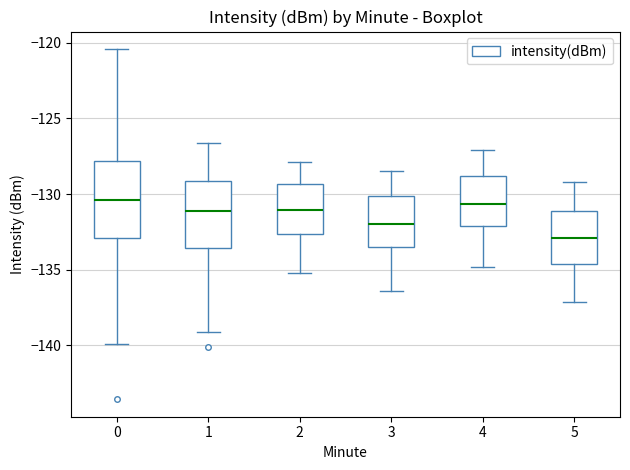

Where is the lower edge of the box at x = 0 on the y-axis? The values are not printed on the chart, so give them approximately, as read against the axis.

-133.0